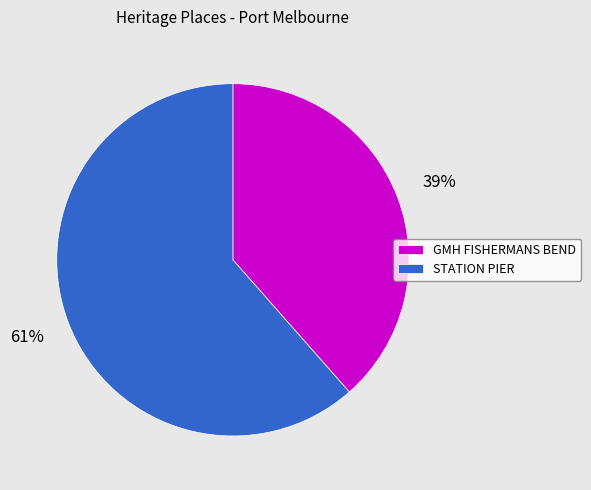

True or false: STATION PIER accounts for 61% of the total.

True